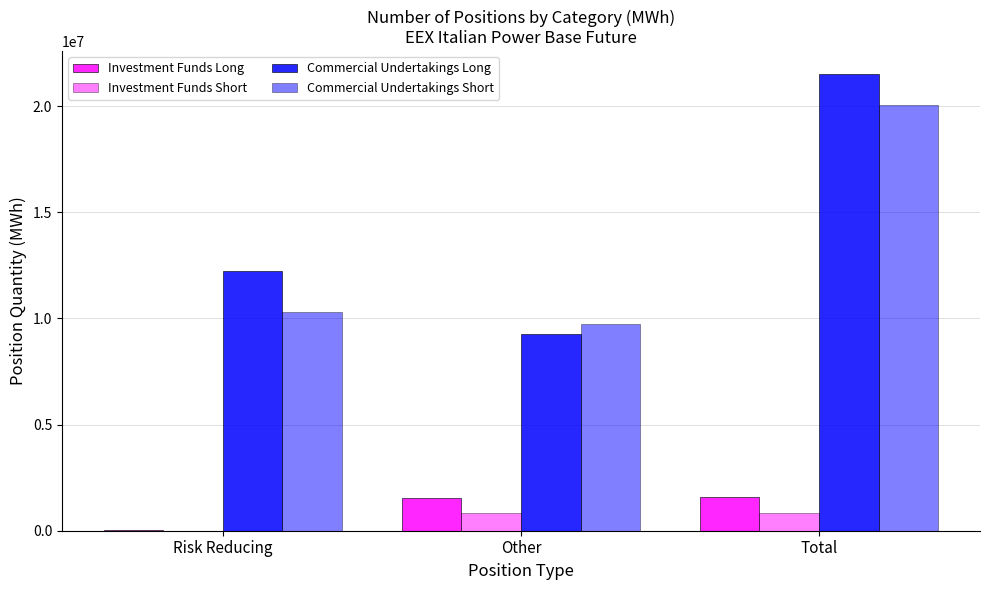

At which label is Commercial Undertakings Short closest to 14892066?

Risk Reducing